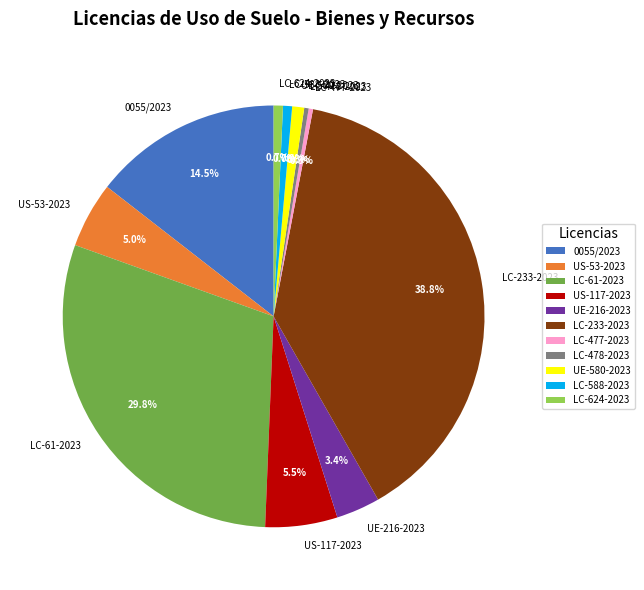

What is the largest slice in the pie chart?

LC-233-2023